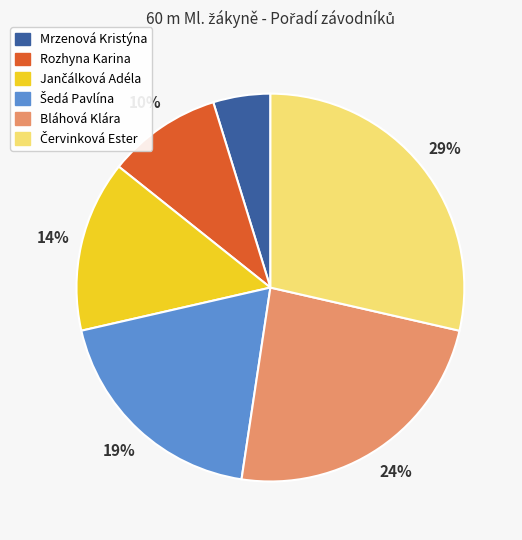

Is it true that Rozhyna Karina is 1% of the pie?

False